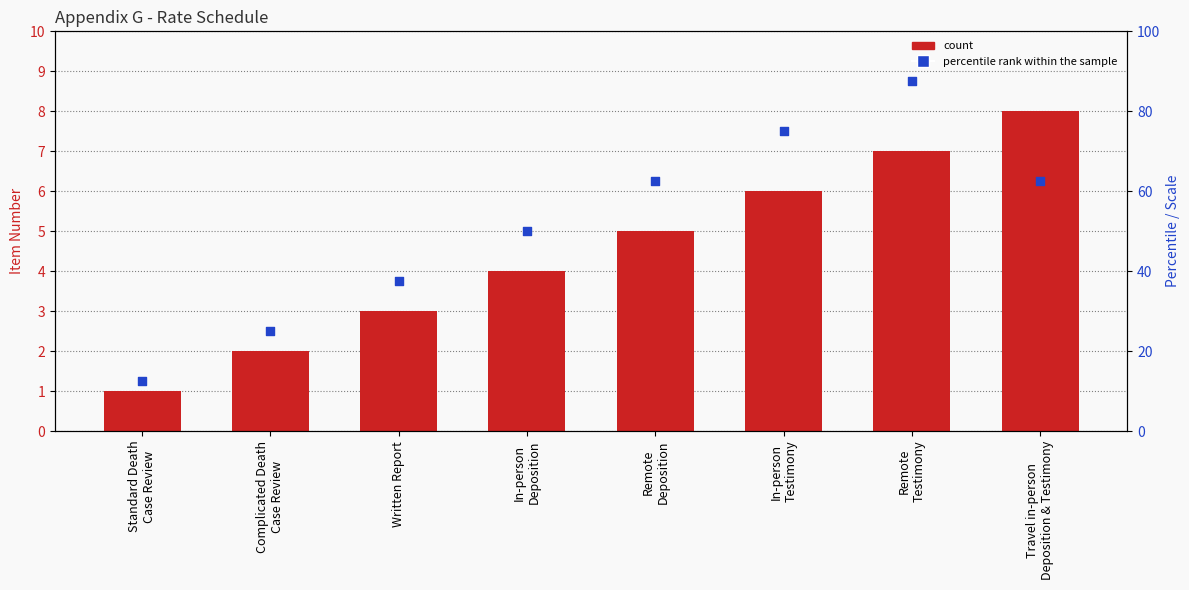

Which series has the widest spread of Y values?

percentile rank within the sample